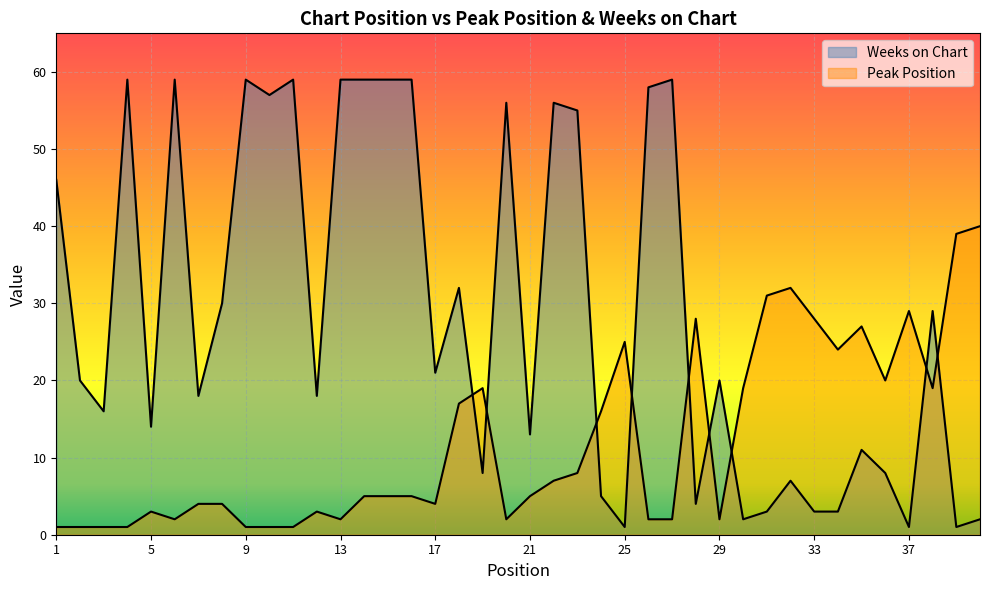

The value of Weeks on Chart at 11 is 59. True or false?

True